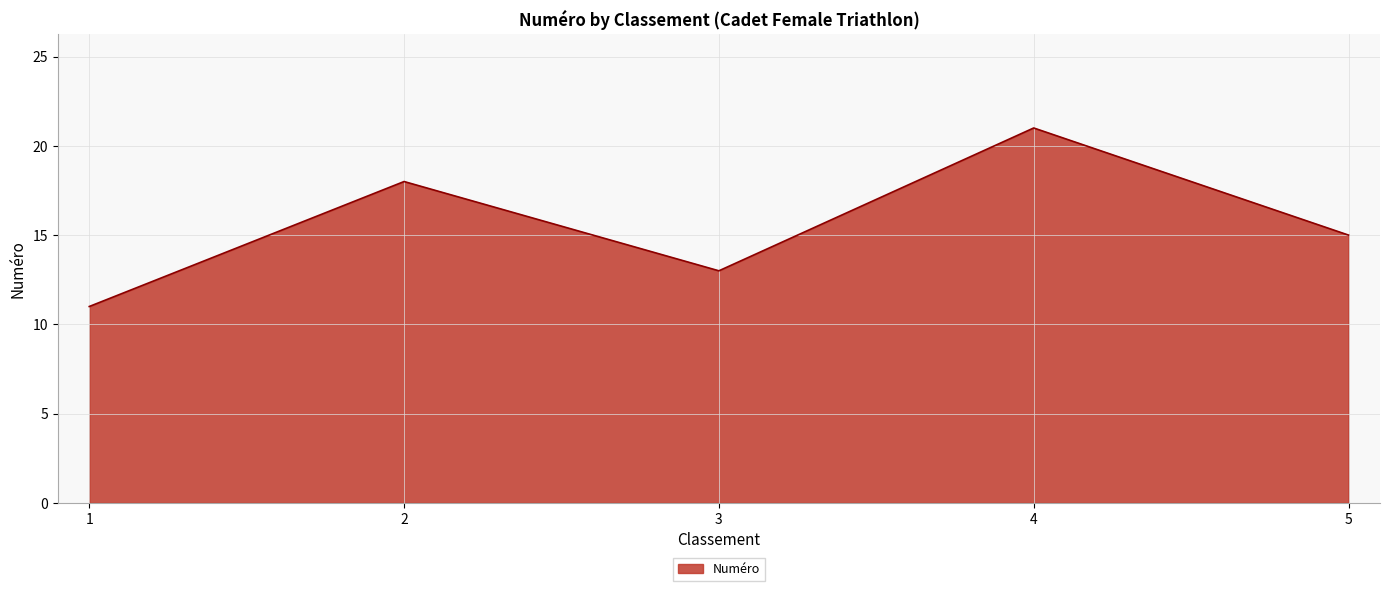

Where is the data nearest to the value 16?

5